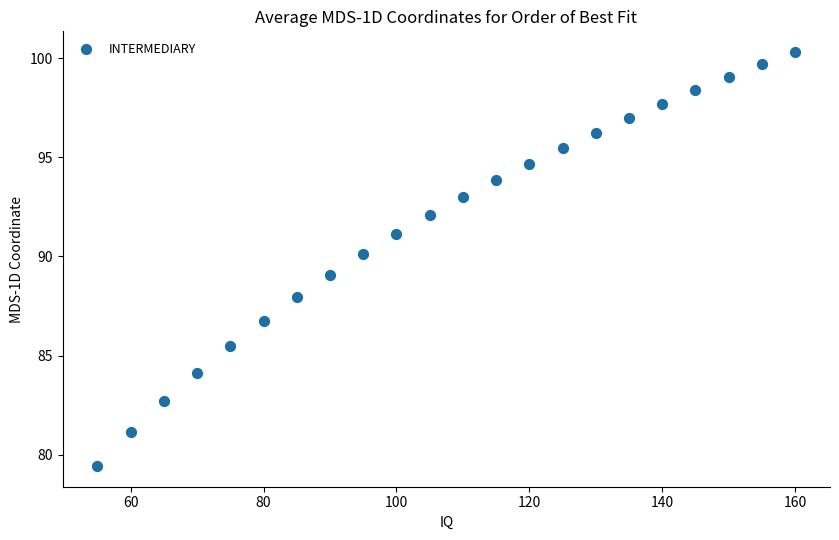

What is the range of Y values (max minus min)?

20.9